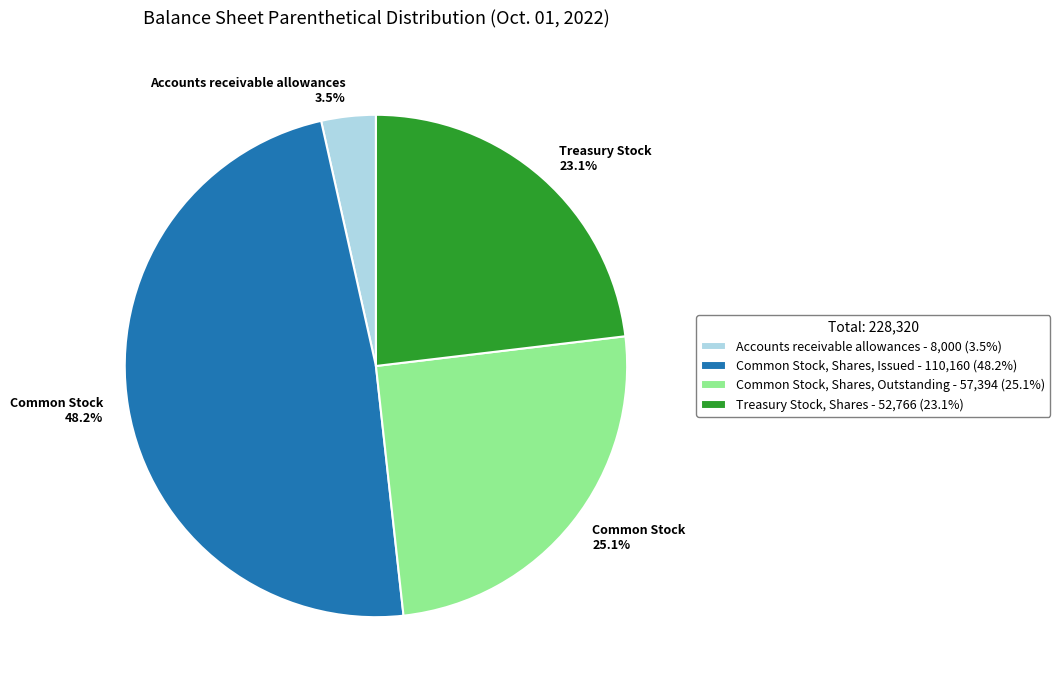

What percentage is NOT represented by Accounts receivable allowances?

96.5%